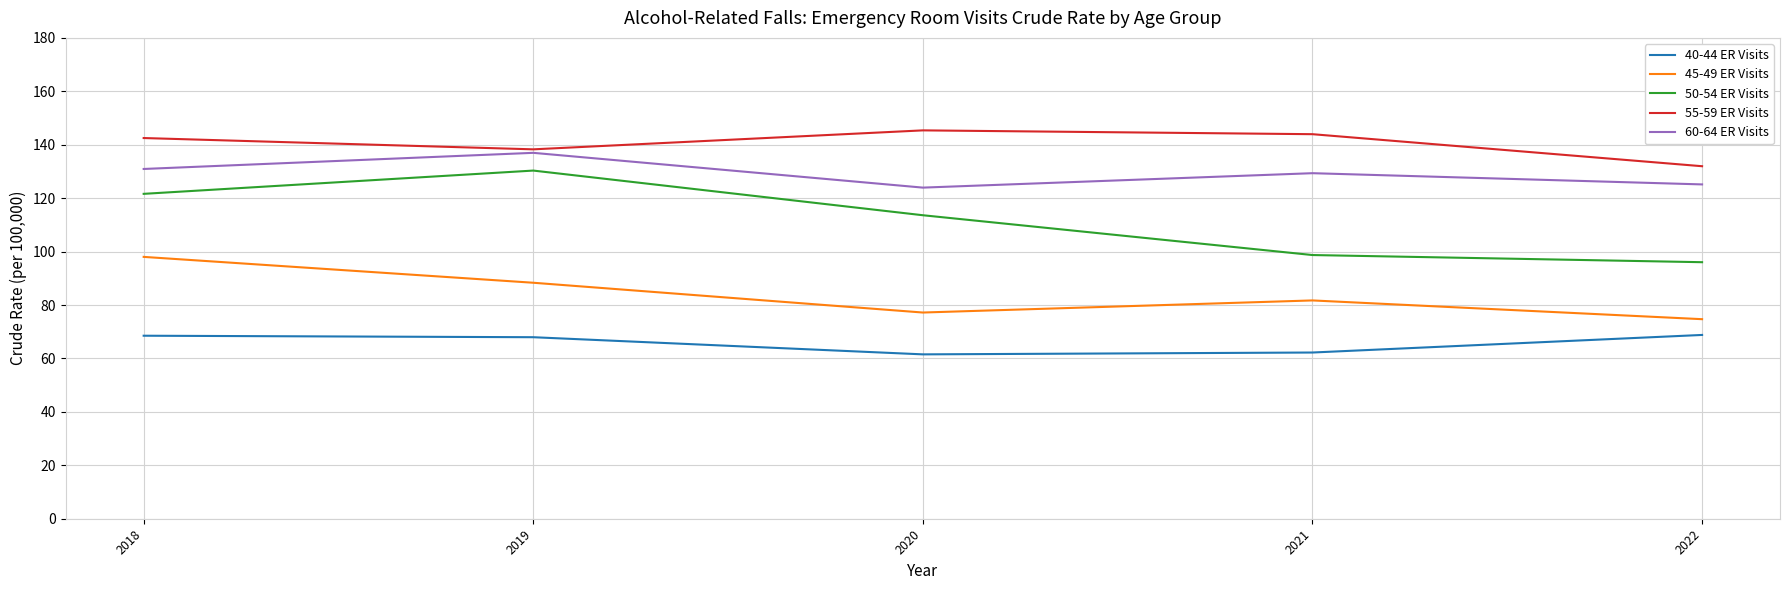

Which series changed the most between 2018 and 2020?

45-49 ER Visits